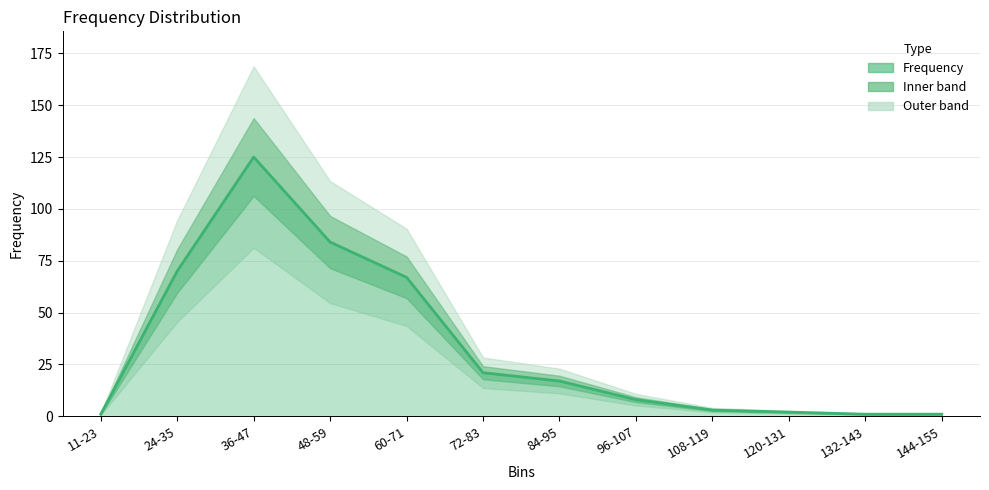

Does the chart display data point markers on the line(s)?

No